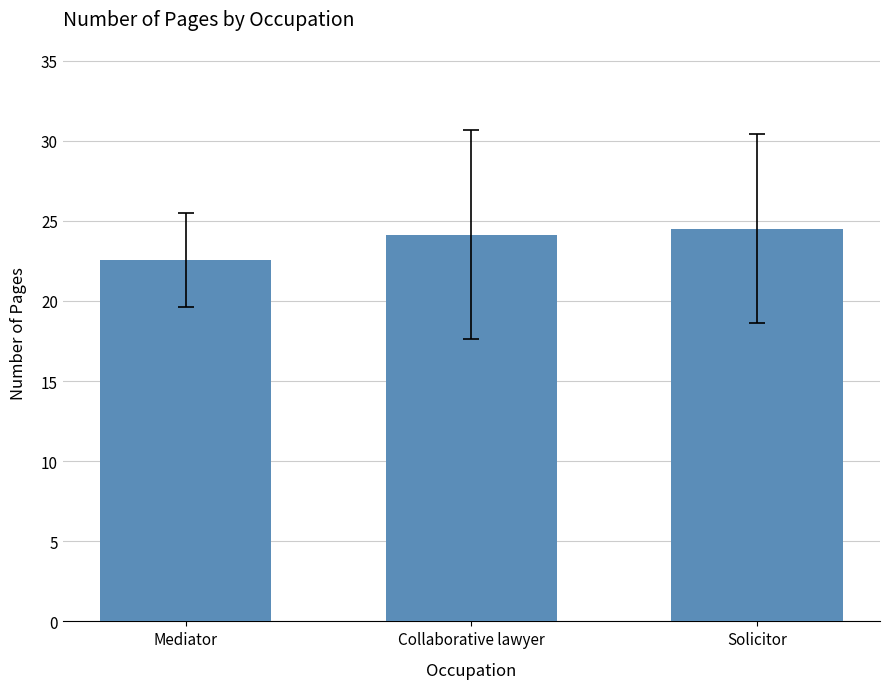

What is the greatest value displayed?

24.5